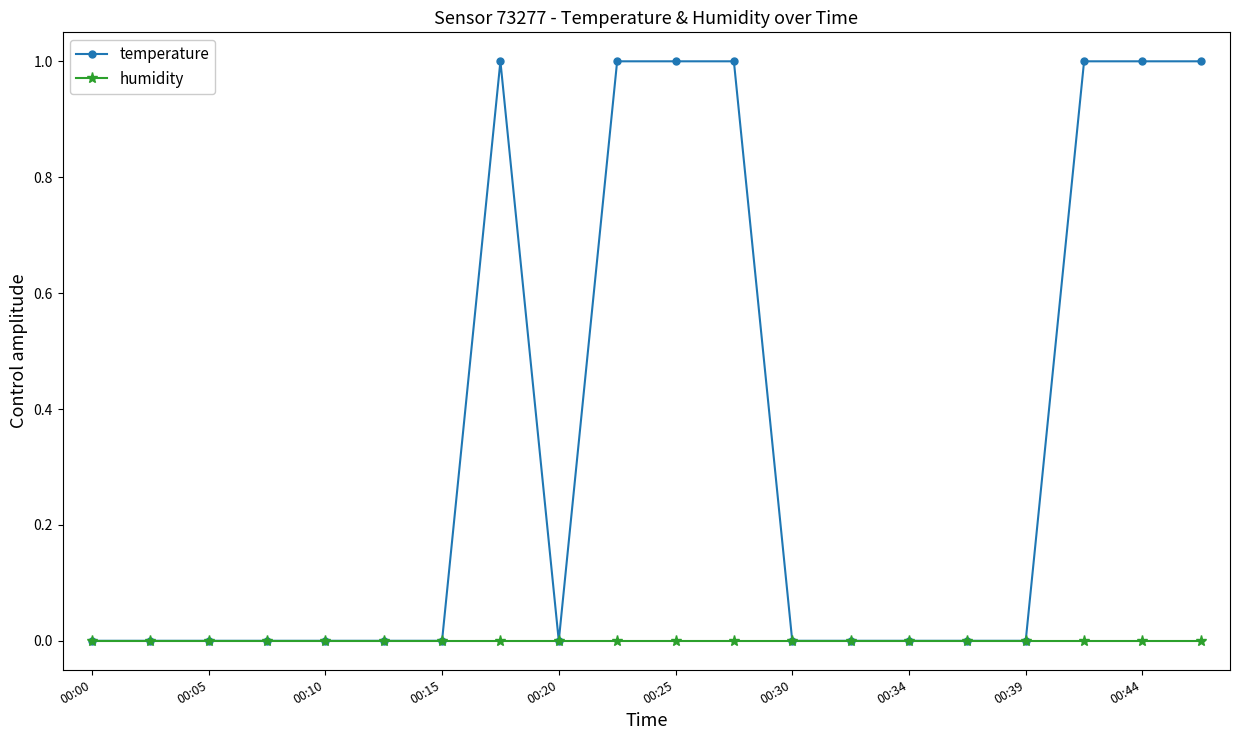

What is the highest value of the temperature series?

1.0